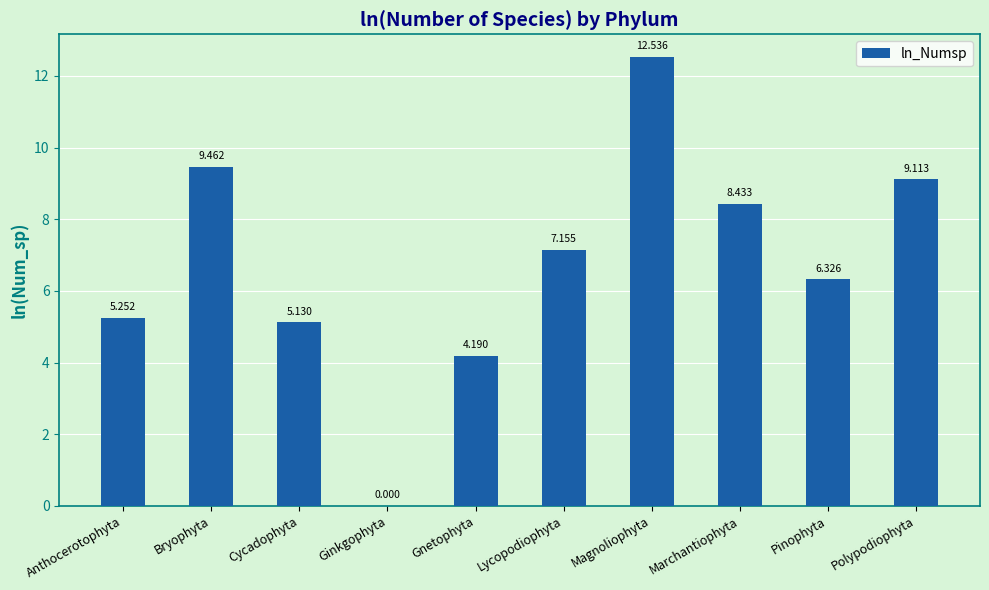

What is the average value?

6.8